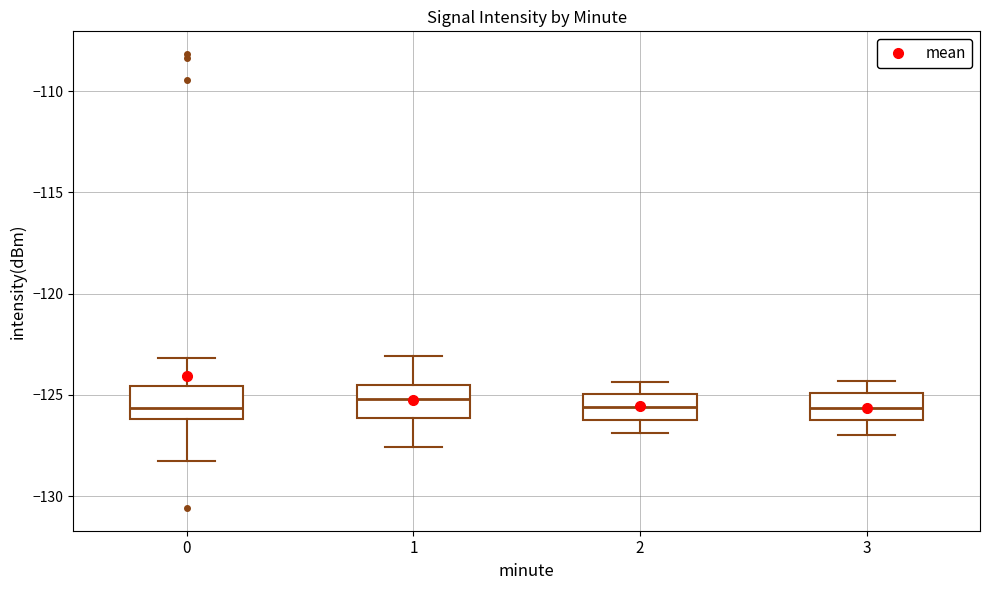

Where does the lower whisker of the box at x = 3 end on the y-axis? The values are not printed on the chart, so give them approximately, as read against the axis.

-127.0